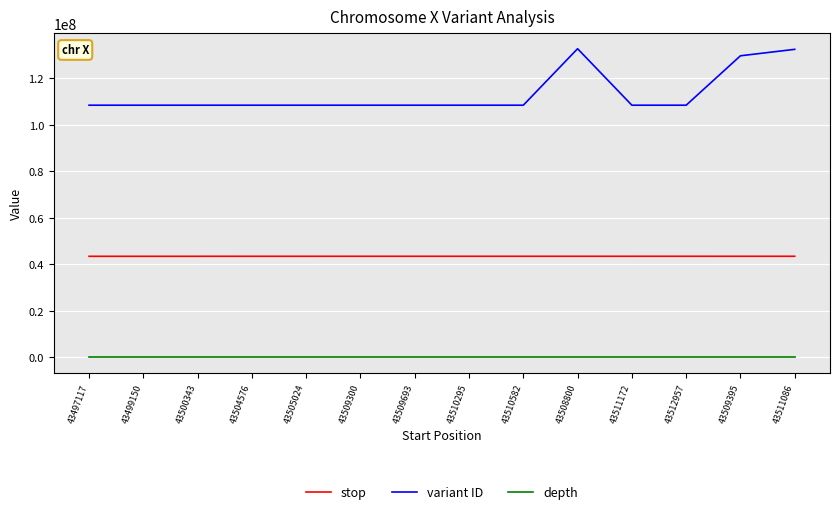

Read the variant ID value at 43511172.

108487235